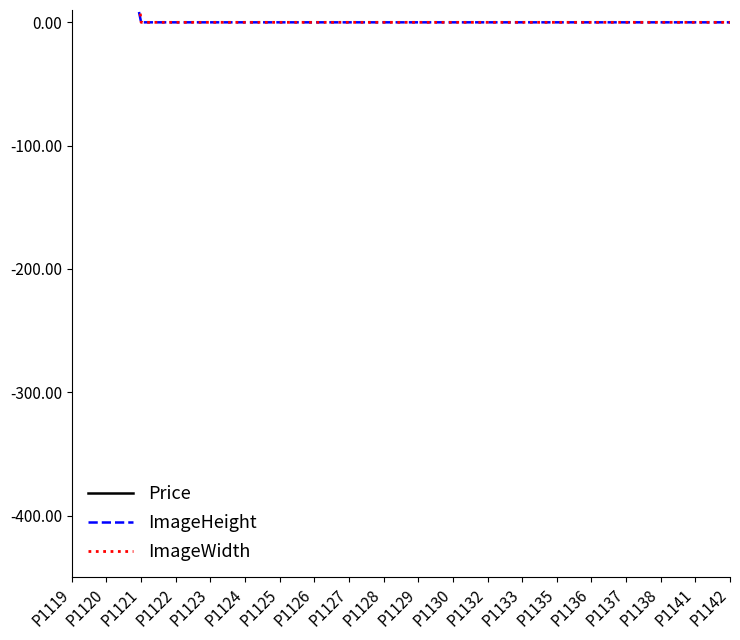

How many data points in Price are less than 331?

10